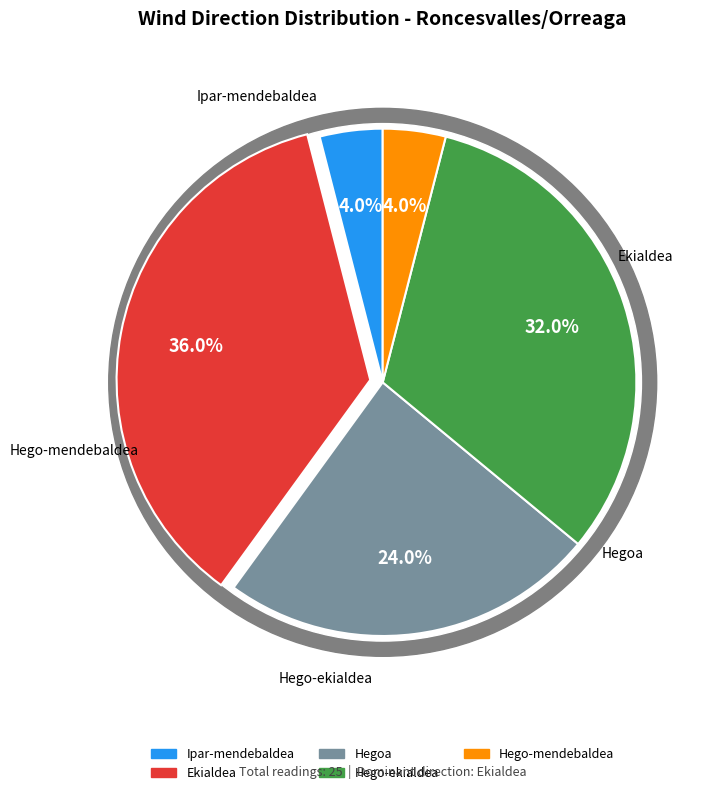

True or false: Ekialdea accounts for 36% of the total.

True